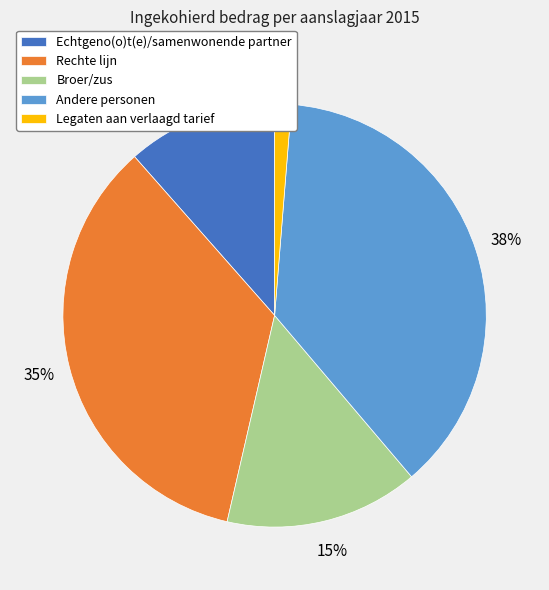

What is the smallest slice in the pie chart?

Legaten aan verlaagd tarief